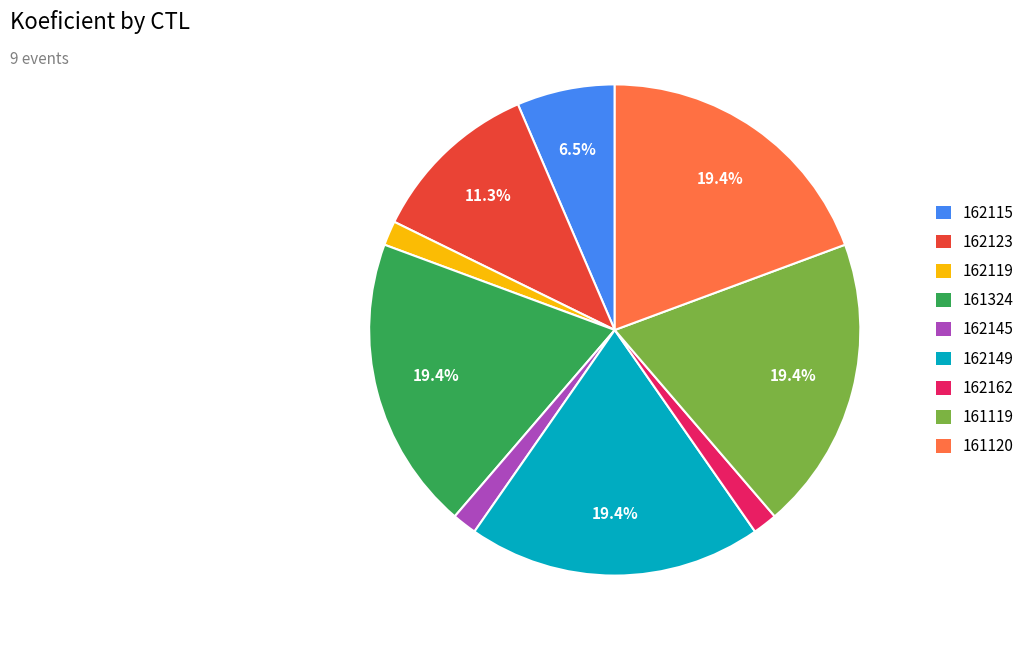

Combined, do 162115 and 161120 account for over 50%?

No